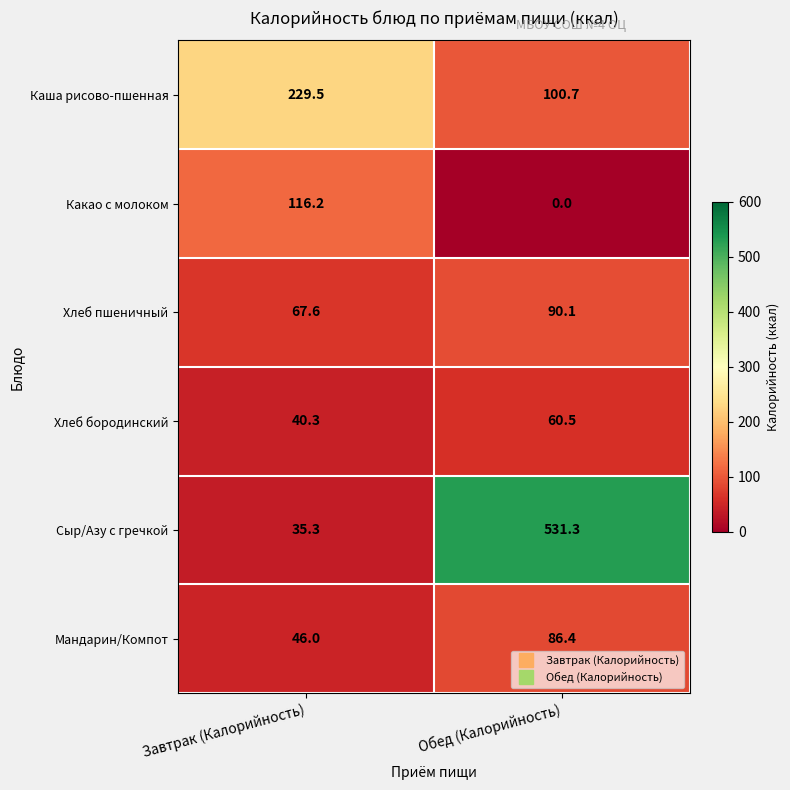

Which category has the lowest value across all series?

Обед (Калорийность)